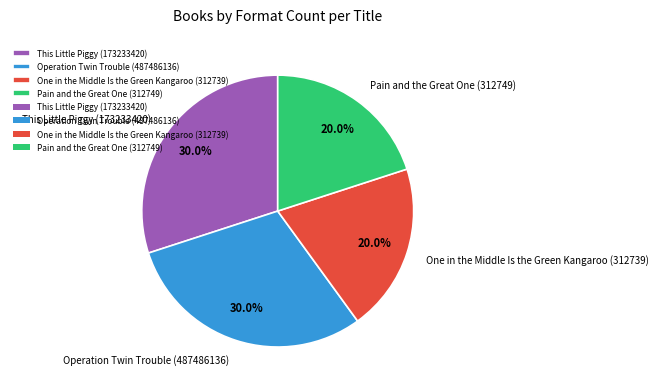

How many segments does this pie chart have?

4